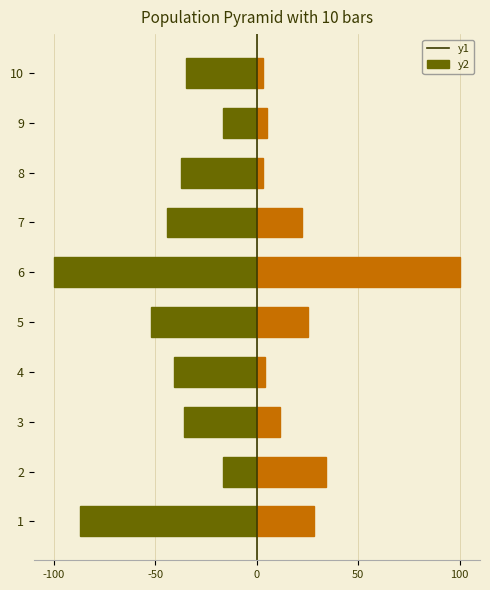

Reading right to left, list all the values displayed in this chart.

Калорийность: -35.2	-16.5	-37.4	-44.3	-100.0	-52.4	-41.0	-35.9	-16.5	-87.2
Белки: 3.0	5.0	3.2	22.2	100.0	25.3	4.0	11.6	34.0	28.1